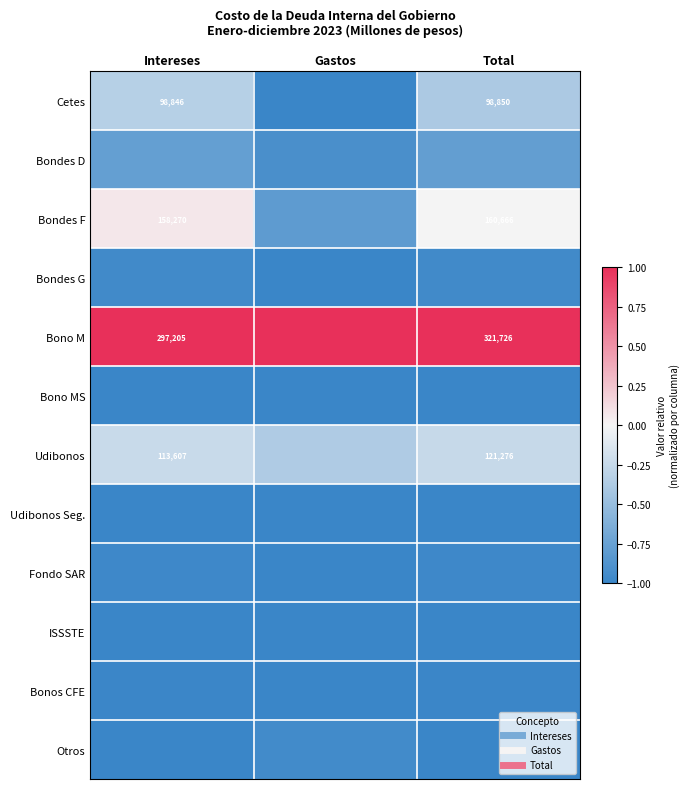

What is the total value across all series at Intereses?

-7.2